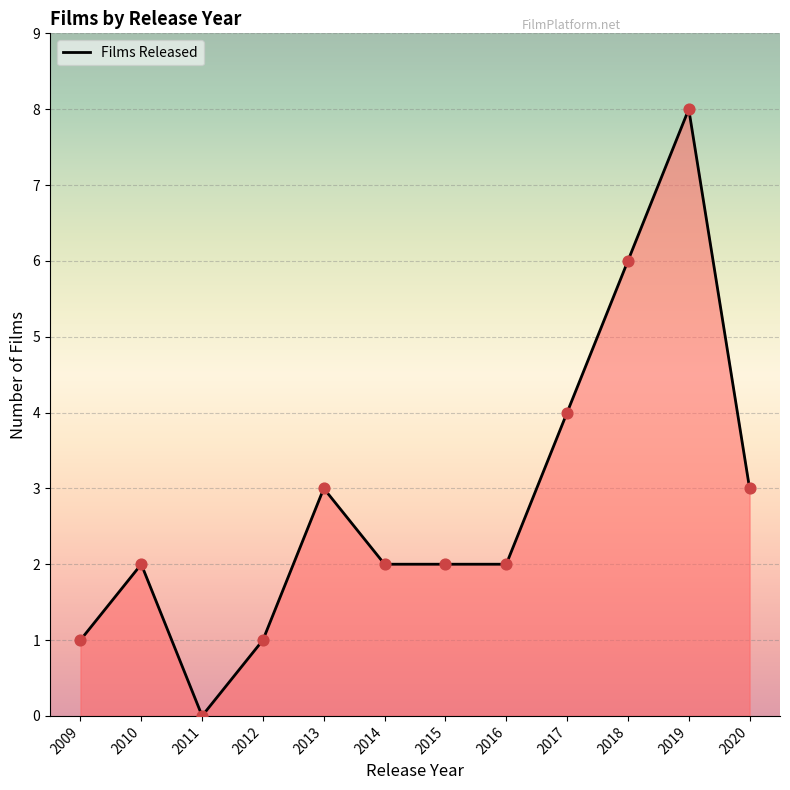

Between 2017 and 2018, which is larger?

2018